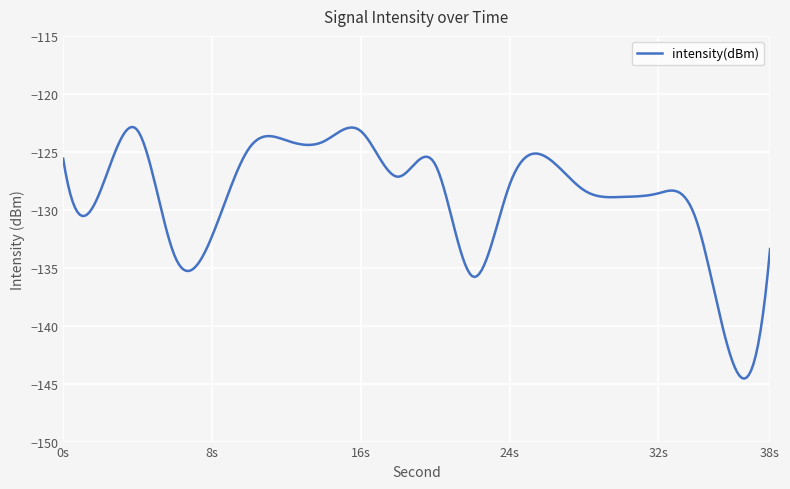

How many categories are shown in the chart?

300